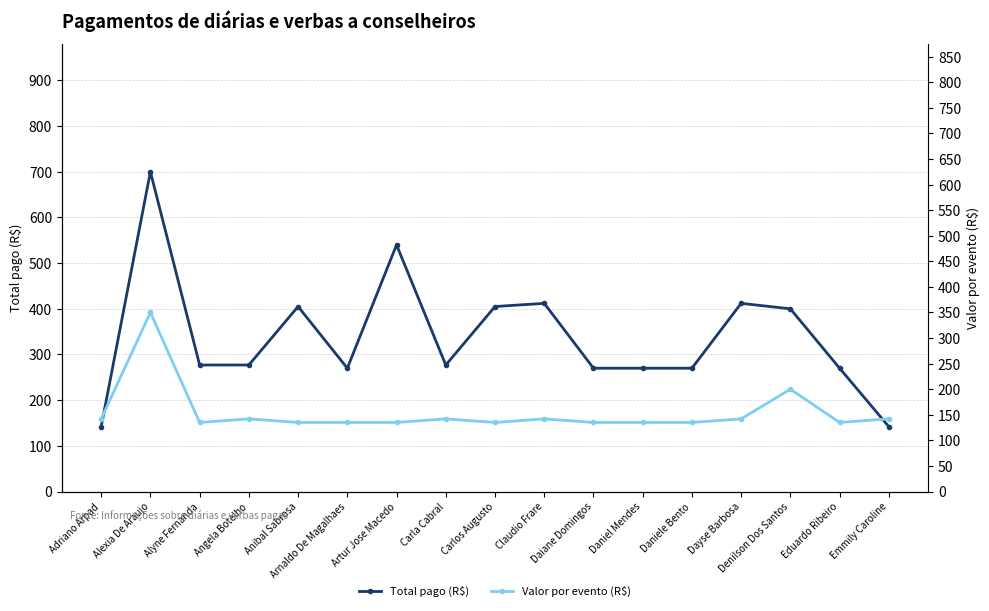

The Total pago (R$) series shows 557 at Denilson Dos Santos. True or false?

False